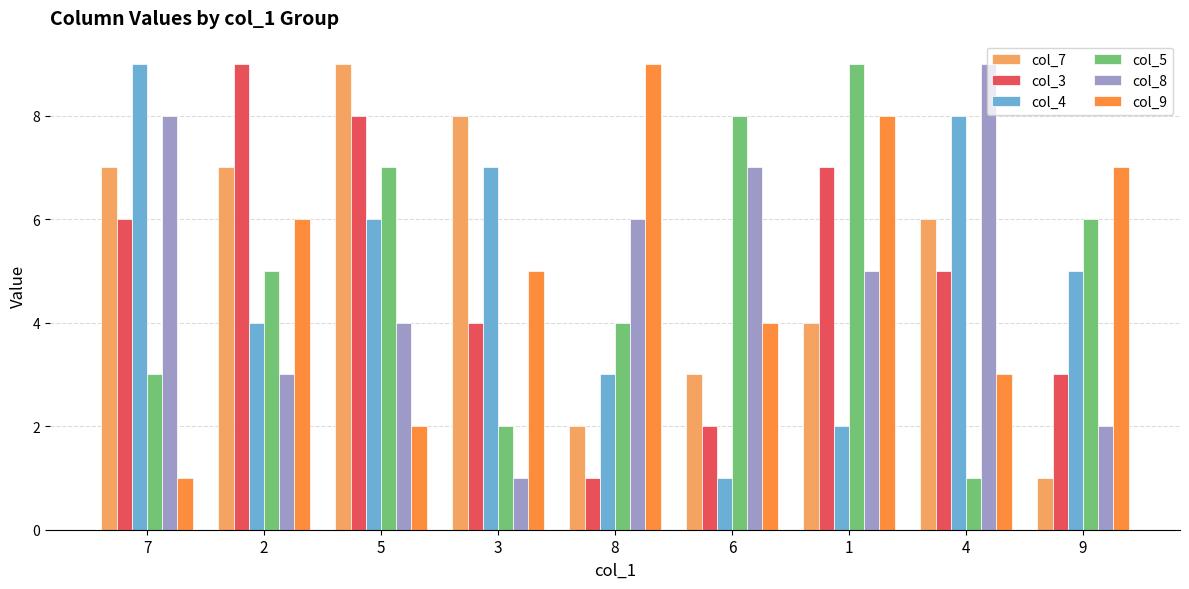

Is it true that col_9 equals 12 at 1?

False